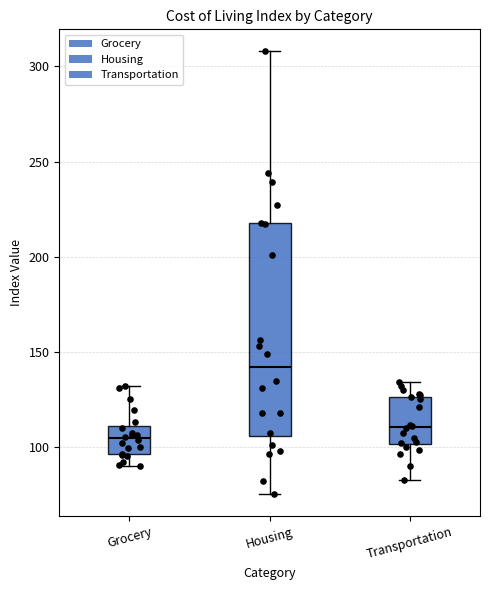

Which box's median line is the lowest?

Grocery